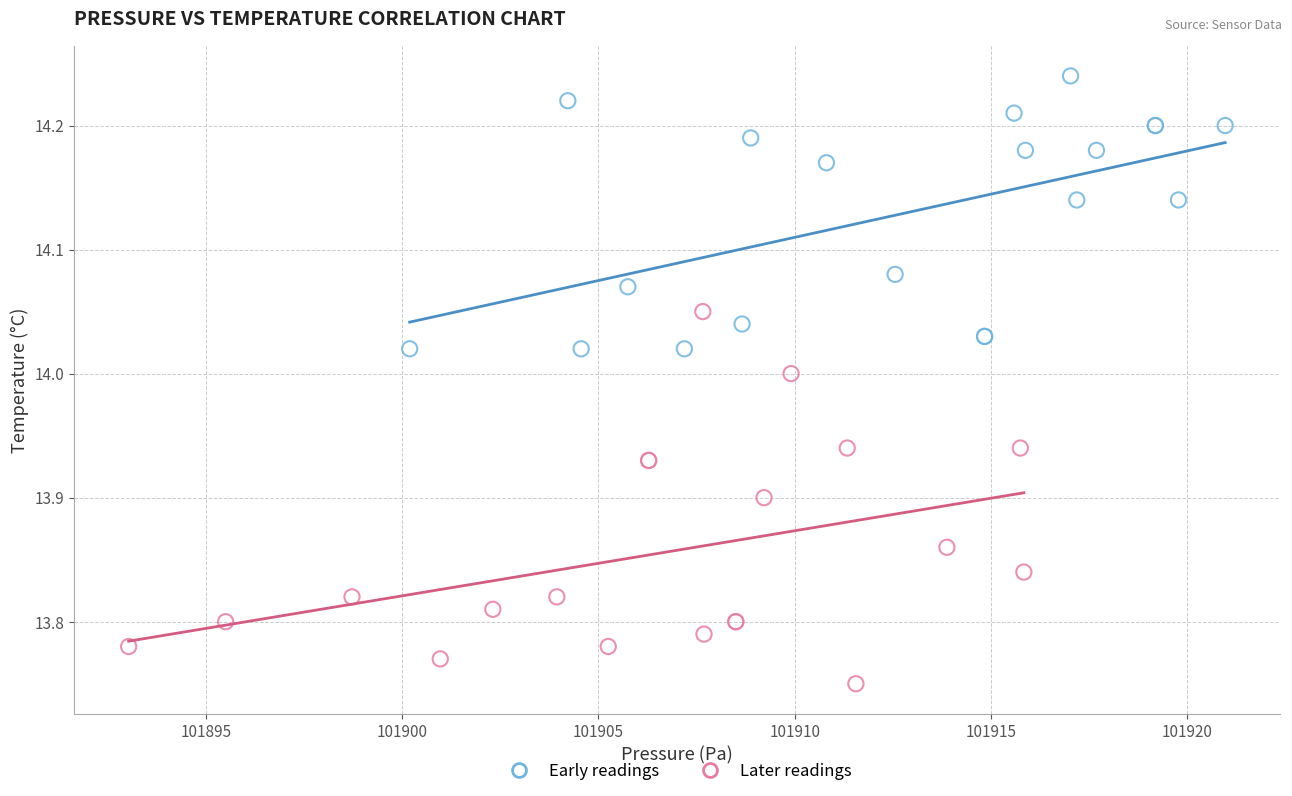

Which series contains the highest Y value?

Early readings